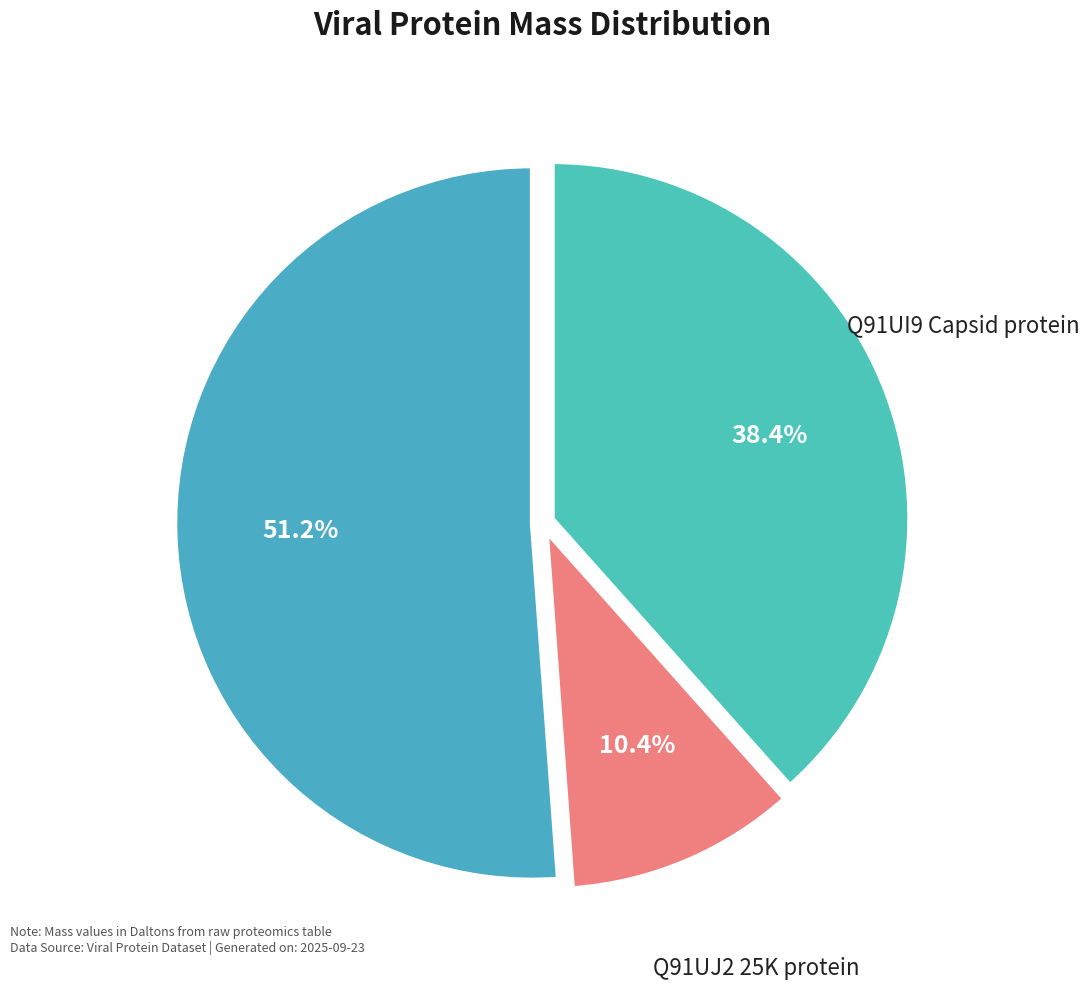

How many segments does this pie chart have?

3